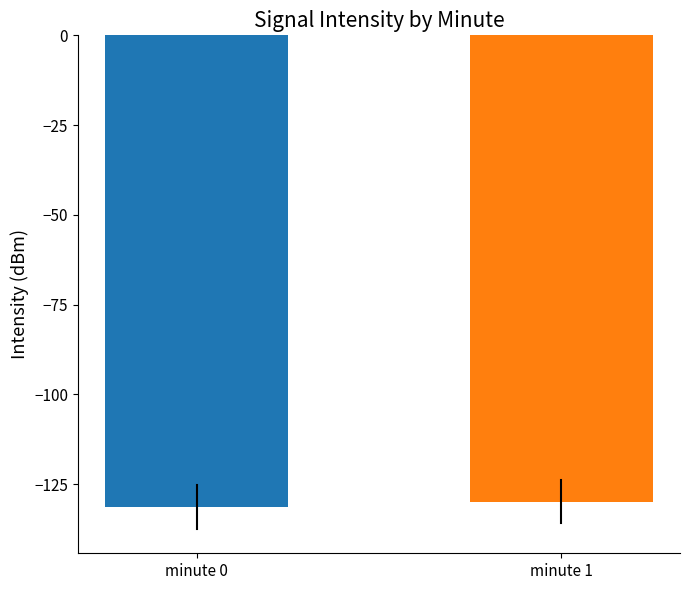

How many data points does each series have?

1